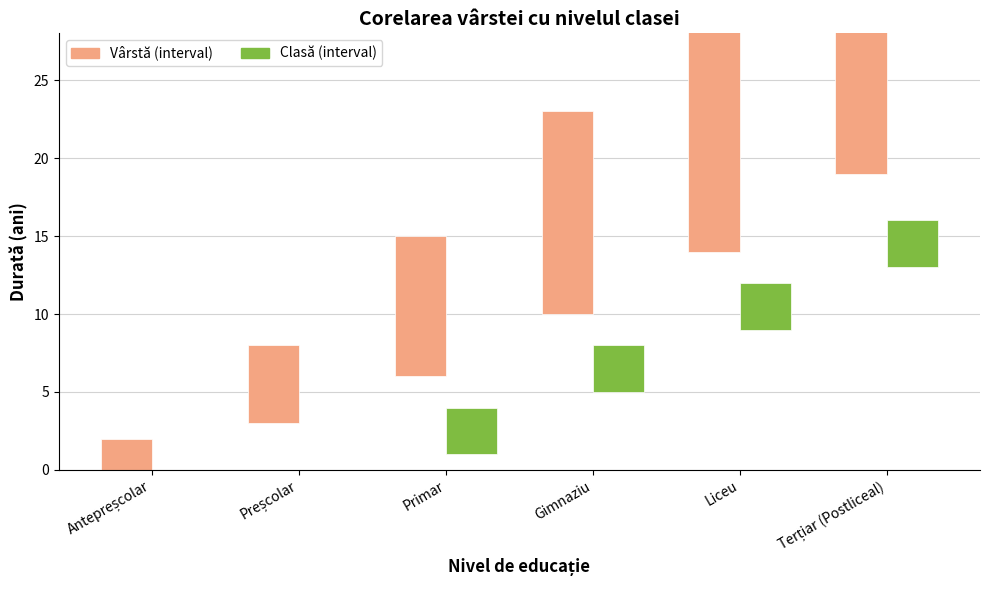

At which label is Clasă (interval) closest to 1?

Antepreșcolar